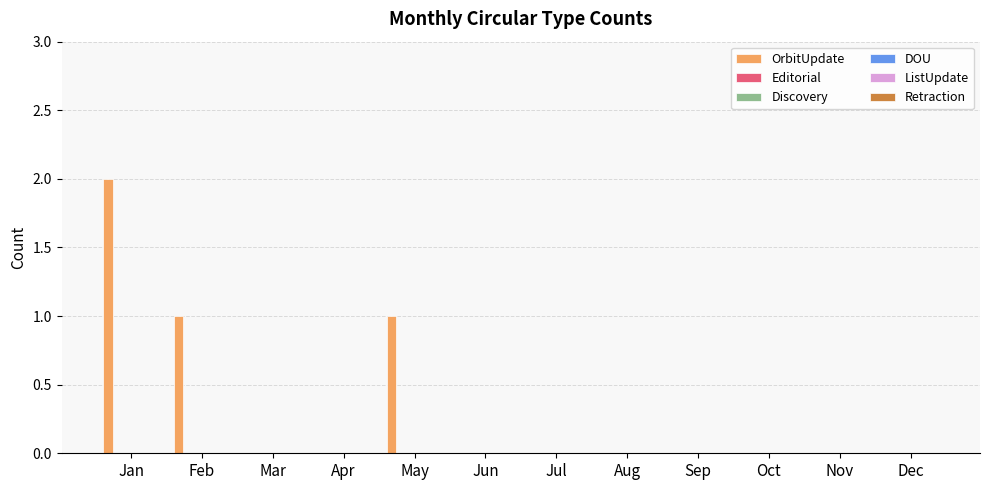

How many distinct data groups are displayed?

1